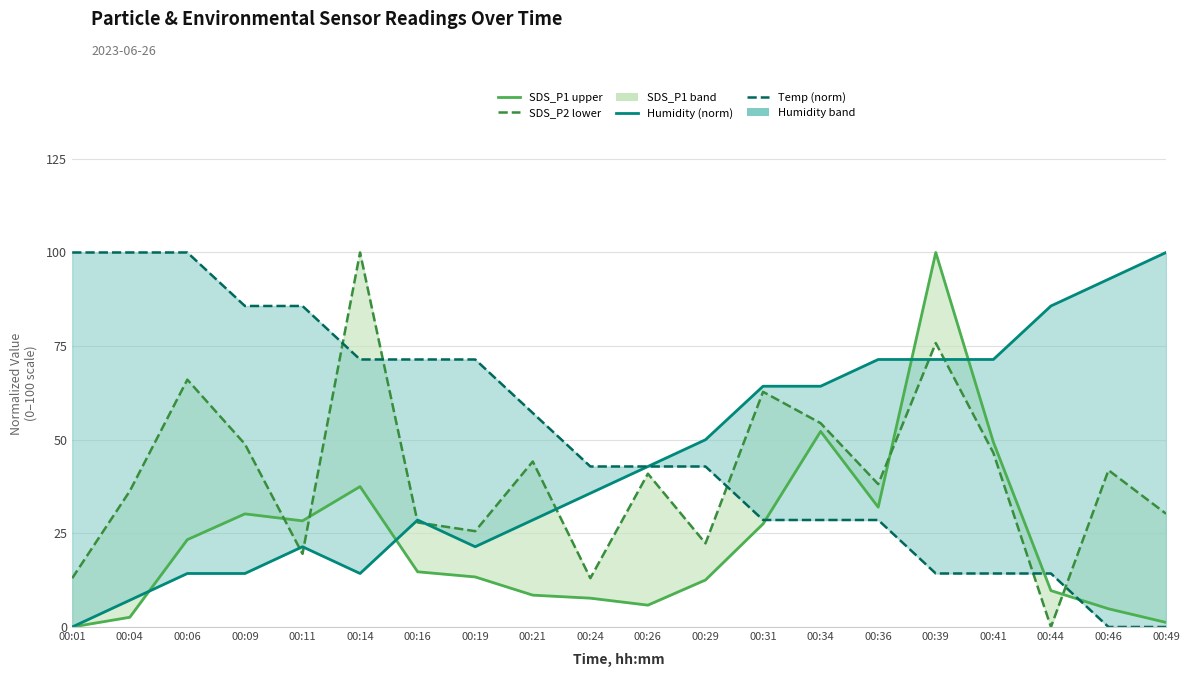

At 00:21, list the series in order from smallest to largest.

SDS_P1 upper, Humidity (norm), SDS_P2 lower, Temp (norm)